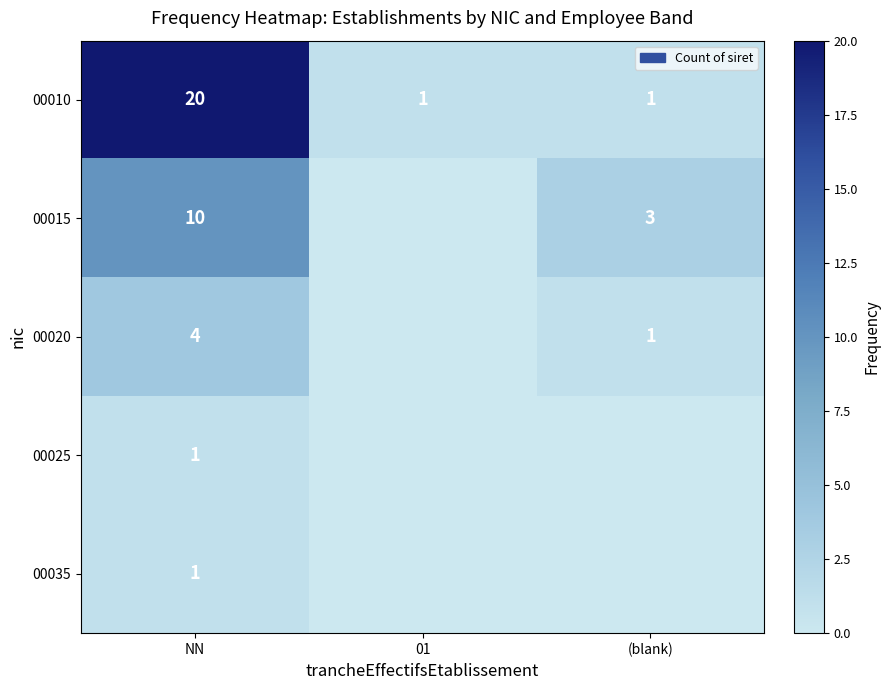

The value of 00015 at NN is 3. True or false?

False